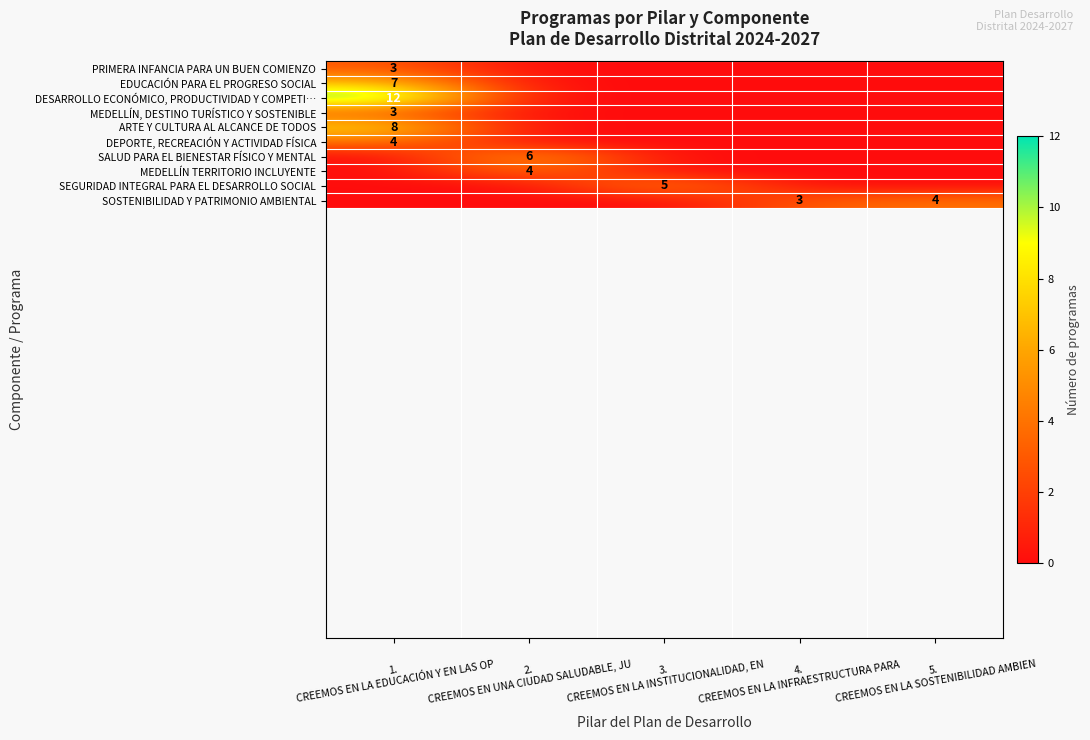

At which category does the chart reach its minimum across all series?

2.
CREEMOS EN UNA CIUDAD SALUDABLE, JU